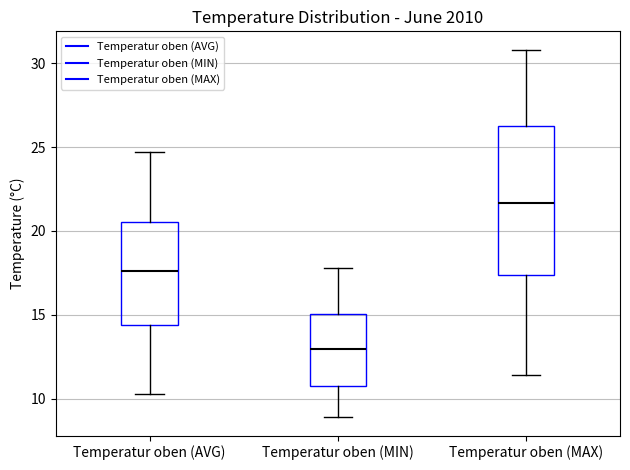

Where does the upper whisker of the box for Temperatur oben (AVG) end on the y-axis? The values are not printed on the chart, so give them approximately, as read against the axis.

24.5